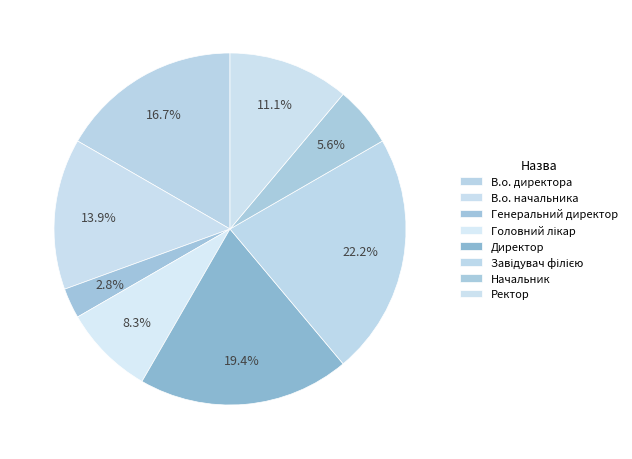

To the nearest percent, what is the difference between the В.о. начальника and Головний лікар slice percentages?

6%